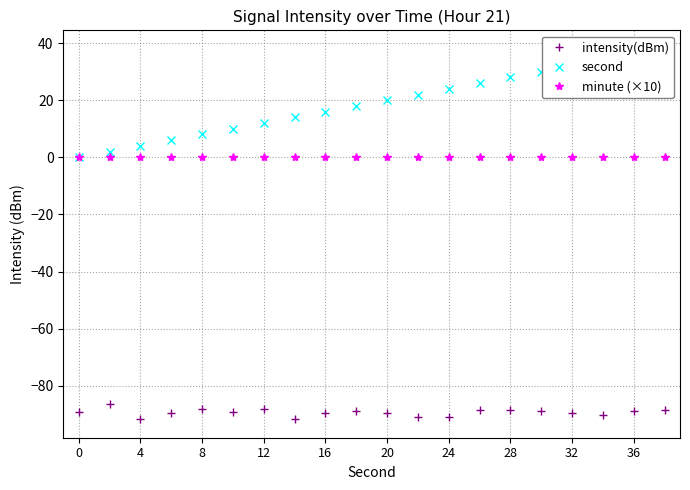

True or false: intensity(dBm) and minute (×10) intersect in this chart.

False